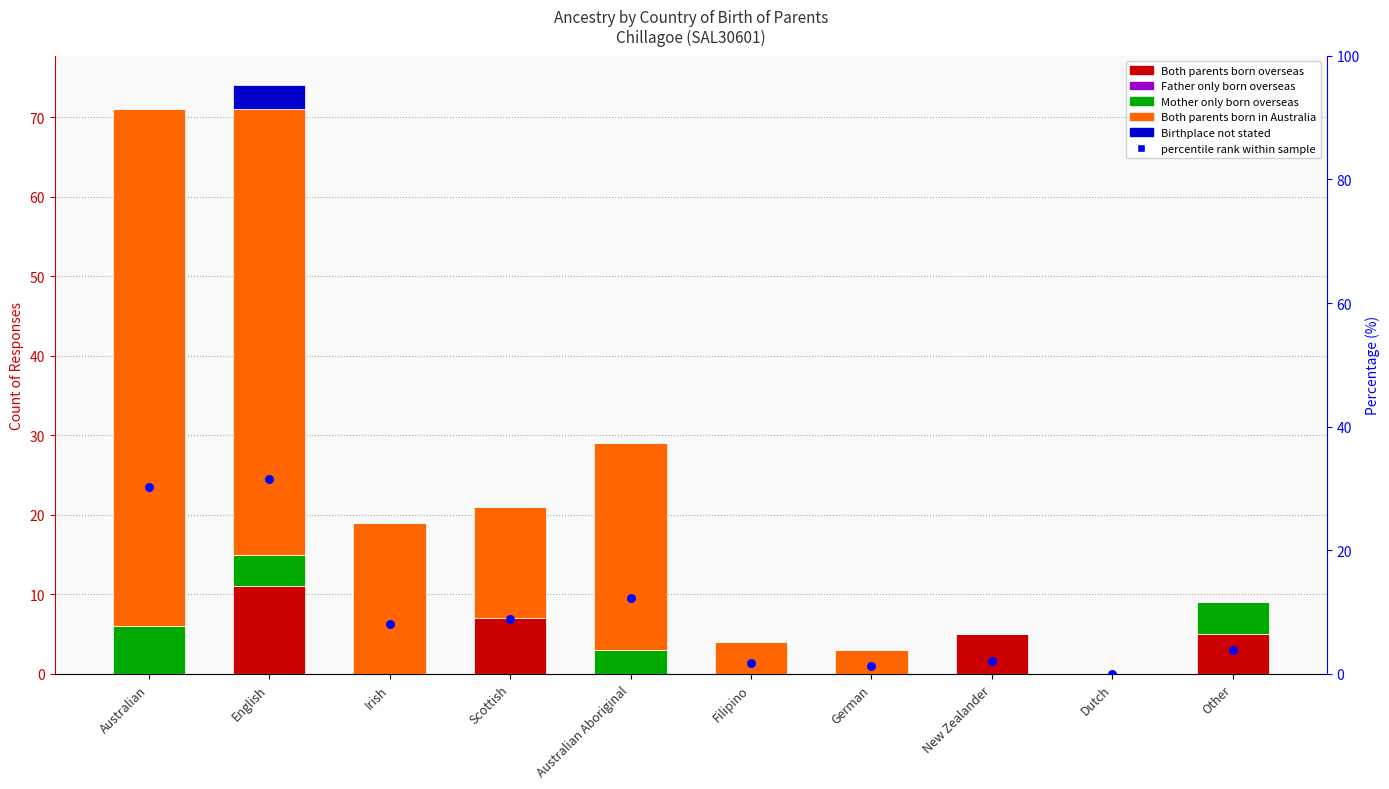

At which category is the sum across all series the highest?

English